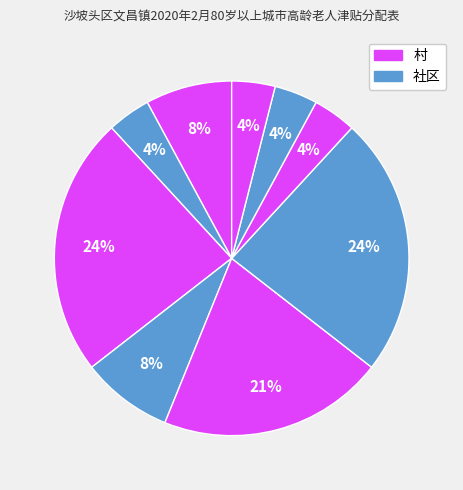

How many segments does this pie chart have?

9